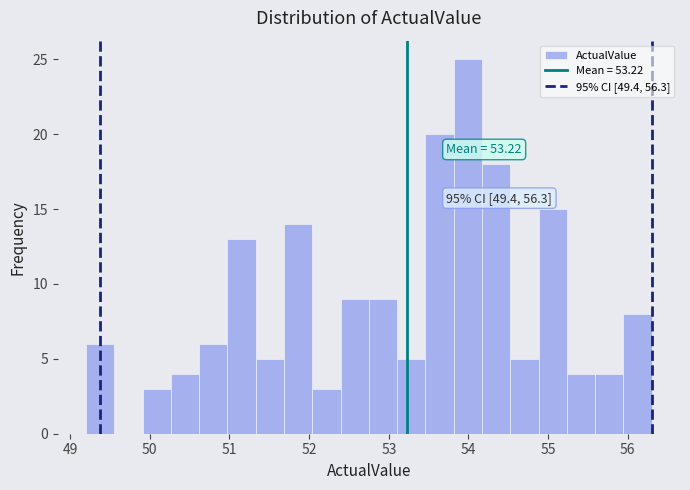

Read against the x-axis, roughly where is the centre of the tallest bar?

54.0